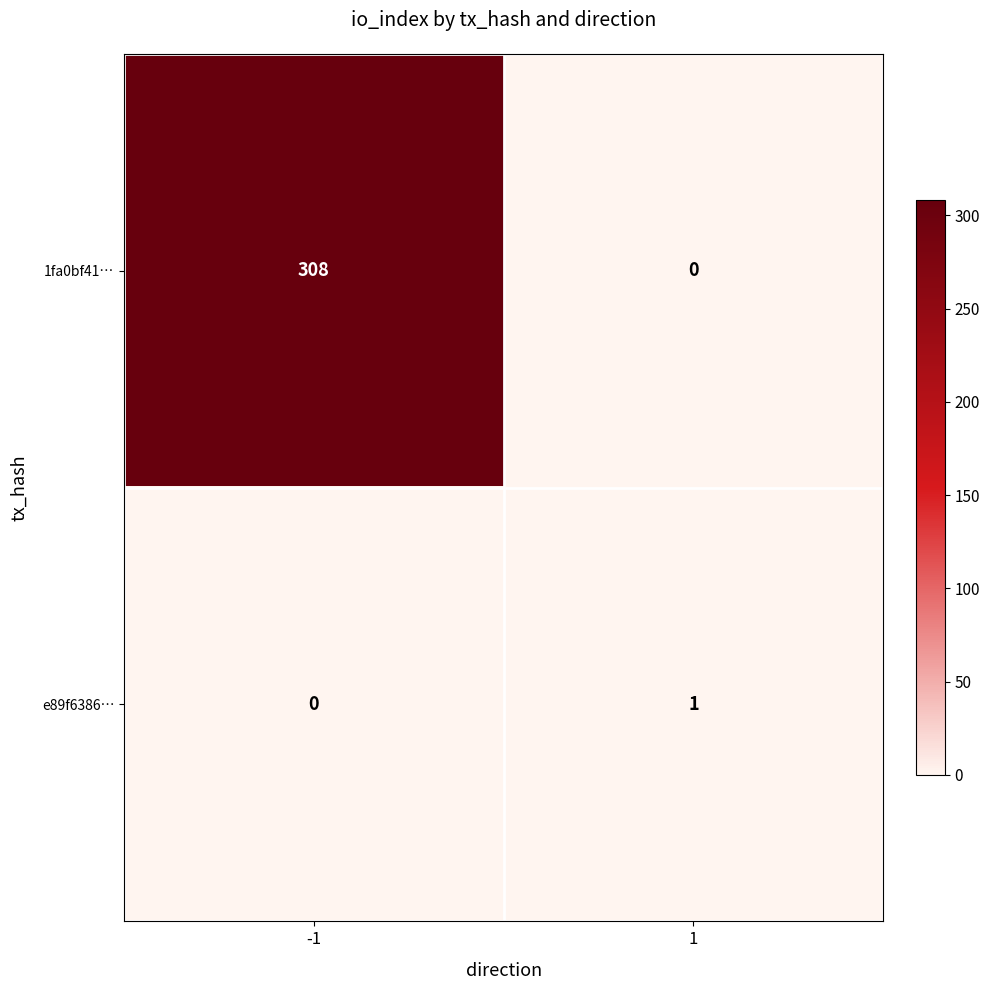

Which series has the widest spread of values?

1fa0bf41…